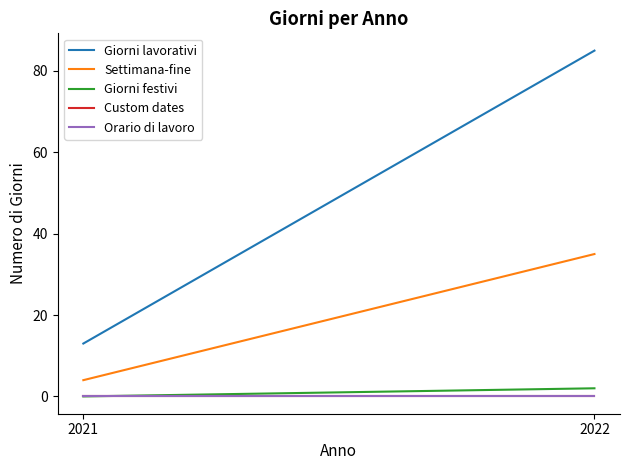

List the labels in order of Settimana-fine value, largest first.

2022, 2021